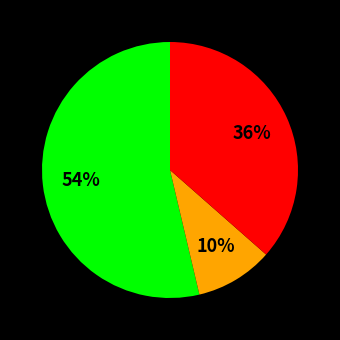

Does any single category account for the majority?

Yes